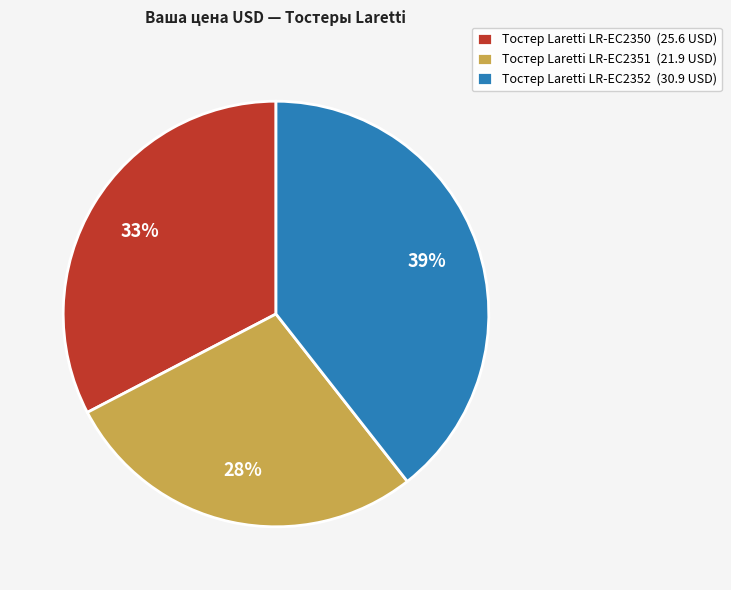

How many slices are in this pie chart?

3